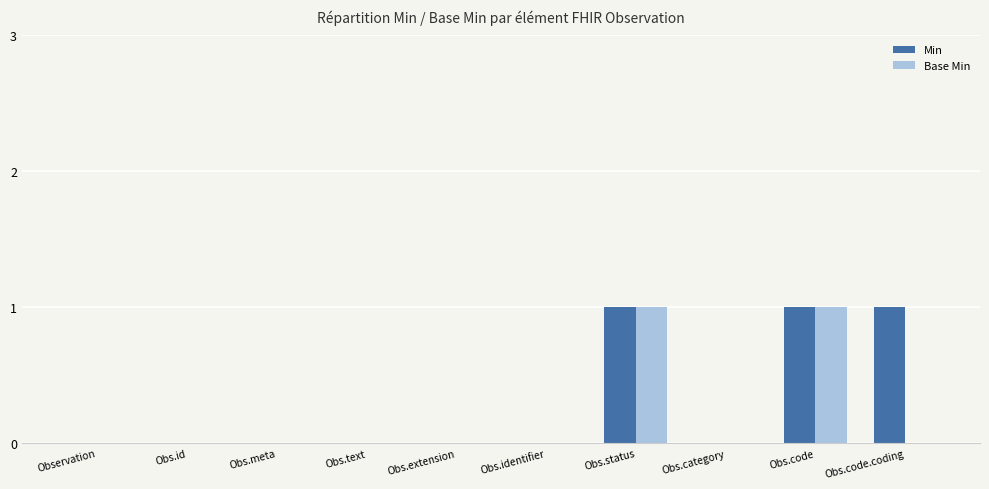

Is the value of Min at Obs.identifier greater than the value of Base Min at Obs.code?

No